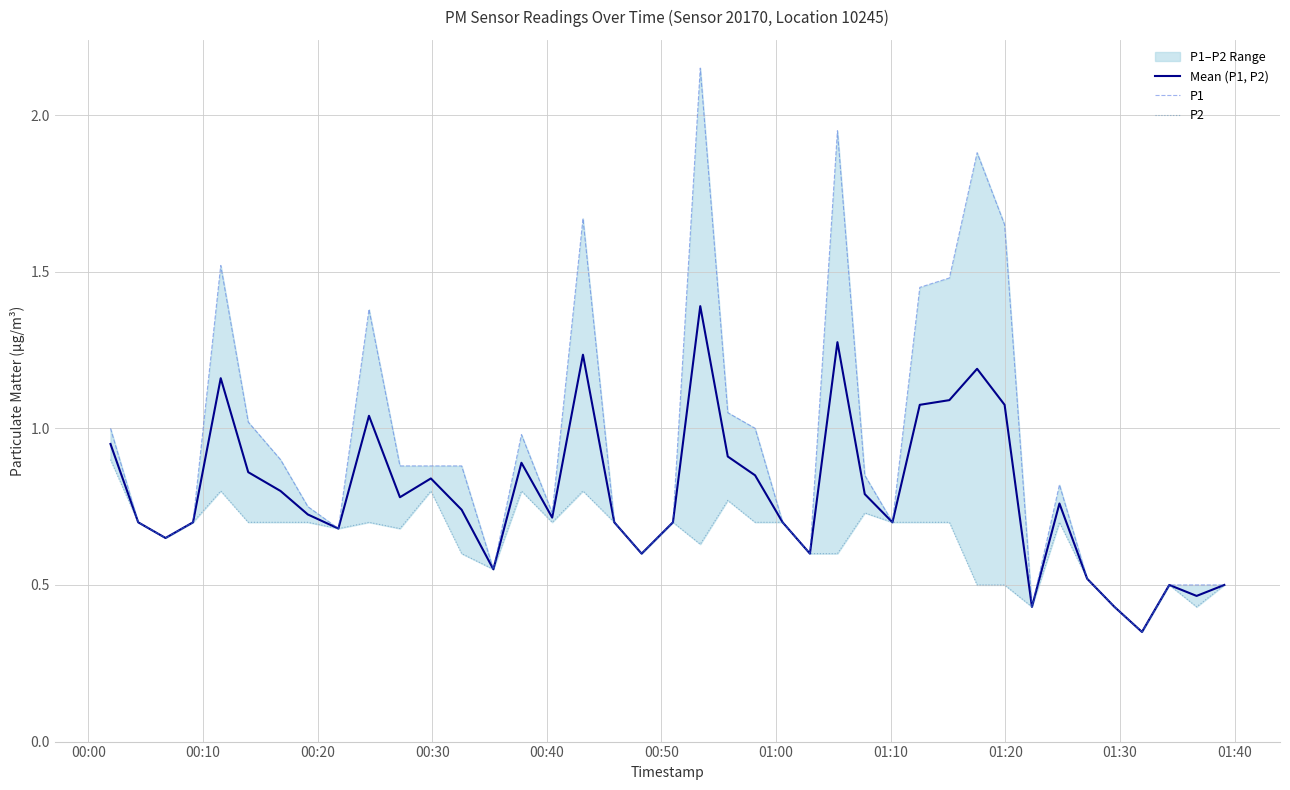

What is the maximum value for Mean (P1, P2)?

1.4